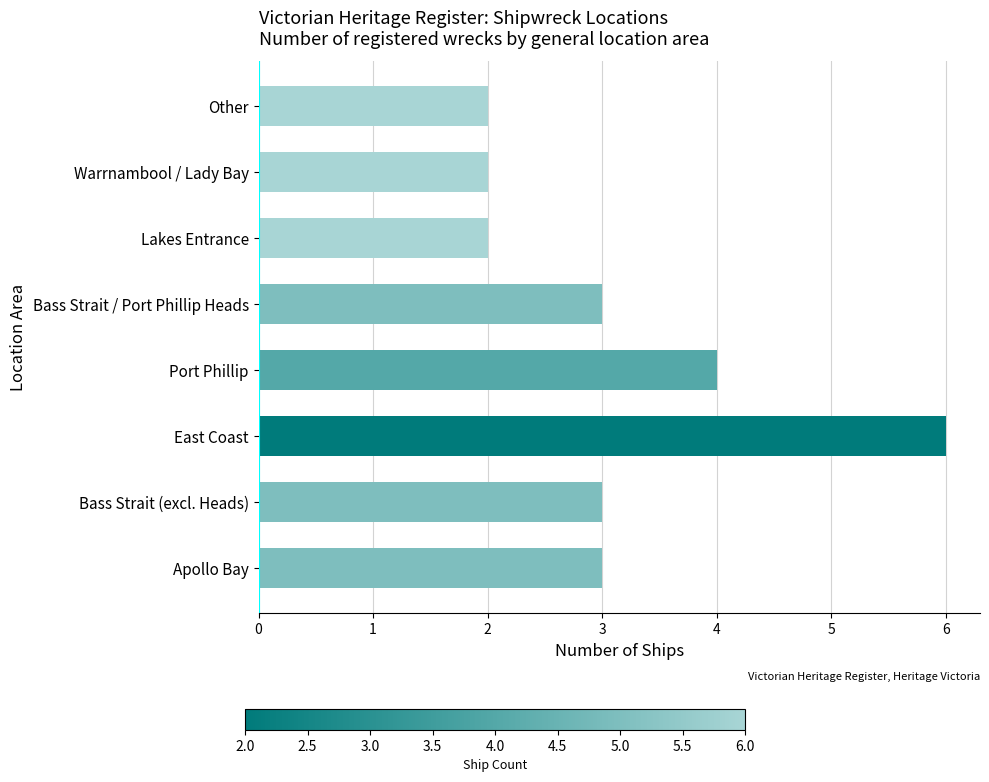

What is the change in value from East Coast to Lakes Entrance?

-4